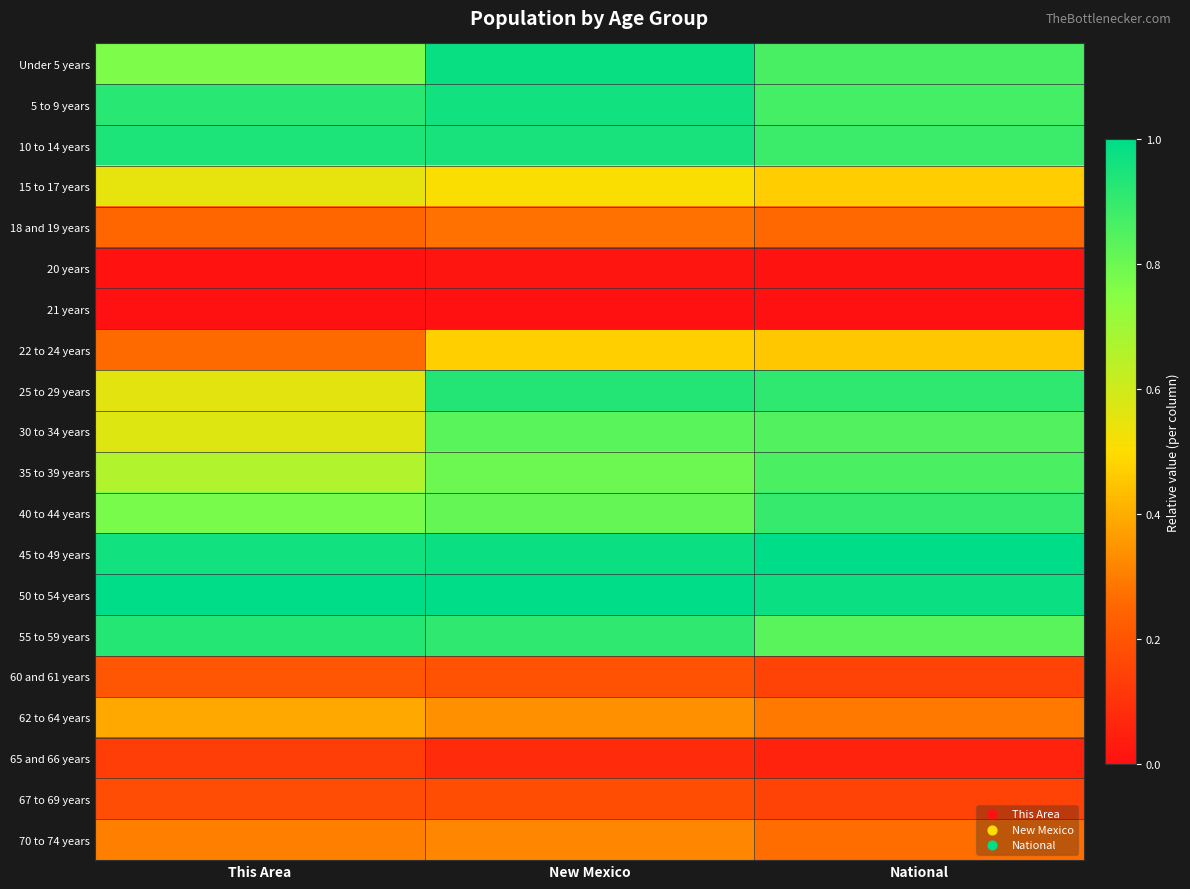

Reading right to left, what are all the values shown in this chart?

Under 5 years: National=0.9	New Mexico=1.0	This Area=0.8
5 to 9 years: National=0.9	New Mexico=1.0	This Area=0.9
10 to 14 years: National=0.9	New Mexico=1.0	This Area=0.9
15 to 17 years: National=0.5	New Mexico=0.5	This Area=0.5
18 and 19 years: National=0.3	New Mexico=0.3	This Area=0.3
20 years: National=0.0	New Mexico=0.0	This Area=0.0
21 years: National=0.0	New Mexico=0.0	This Area=0.0
22 to 24 years: National=0.5	New Mexico=0.5	This Area=0.3
25 to 29 years: National=0.9	New Mexico=0.9	This Area=0.6
30 to 34 years: National=0.9	New Mexico=0.8	This Area=0.6
35 to 39 years: National=0.9	New Mexico=0.8	This Area=0.7
40 to 44 years: National=0.9	New Mexico=0.8	This Area=0.8
45 to 49 years: National=1.0	New Mexico=1.0	This Area=1.0
50 to 54 years: National=1.0	New Mexico=1.0	This Area=1.0
55 to 59 years: National=0.8	New Mexico=0.9	This Area=0.9
60 and 61 years: National=0.2	New Mexico=0.2	This Area=0.2
62 to 64 years: National=0.3	New Mexico=0.3	This Area=0.4
65 and 66 years: National=0.1	New Mexico=0.1	This Area=0.1
67 to 69 years: National=0.2	New Mexico=0.2	This Area=0.2
70 to 74 years: National=0.3	New Mexico=0.3	This Area=0.3